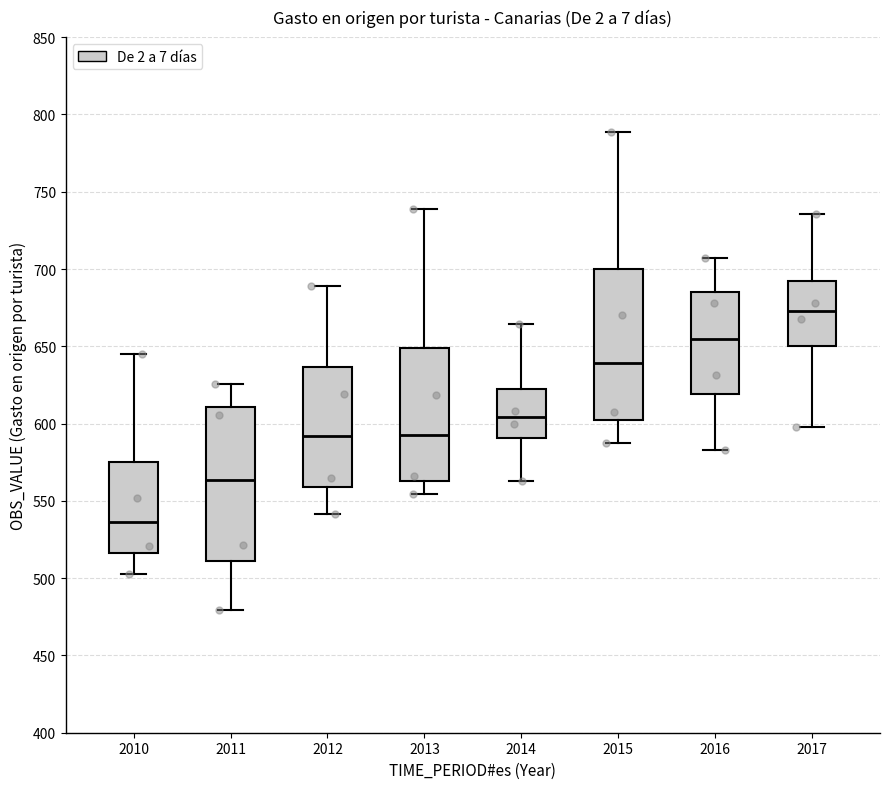

Reading left to right, read every box against the y-axis: the position of its median line, the range the box covers, and the ends of its whiskers. The values are not printed on the chart, so give them approximately, as read against the axis.

2010: median 535, box 515 to 575, whiskers 505 to 645
2011: median 565, box 510 to 610, whiskers 480 to 625
2012: median 590, box 560 to 635, whiskers 540 to 690
2013: median 590, box 565 to 650, whiskers 555 to 740
2014: median 605, box 590 to 620, whiskers 565 to 665
2015: median 640, box 605 to 700, whiskers 585 to 790
2016: median 655, box 620 to 685, whiskers 585 to 705
2017: median 675, box 650 to 695, whiskers 600 to 735